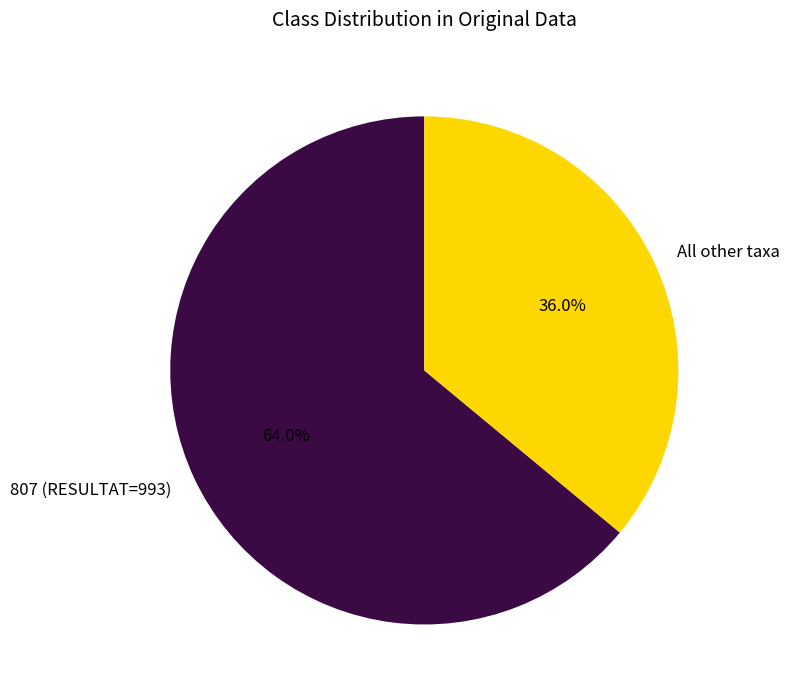

What is the ratio of the value at All other taxa to the value at 807 (RESULTAT=993)?

0.6